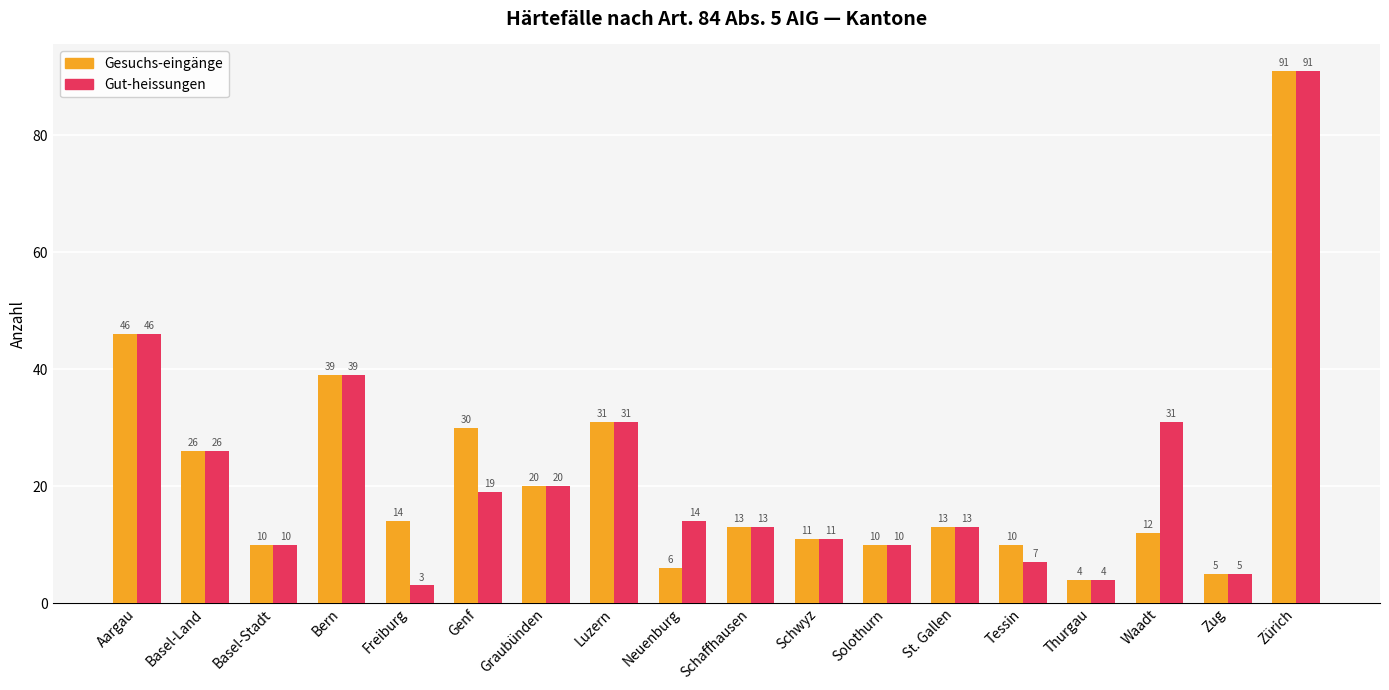

What position from the left is Solothurn?

12